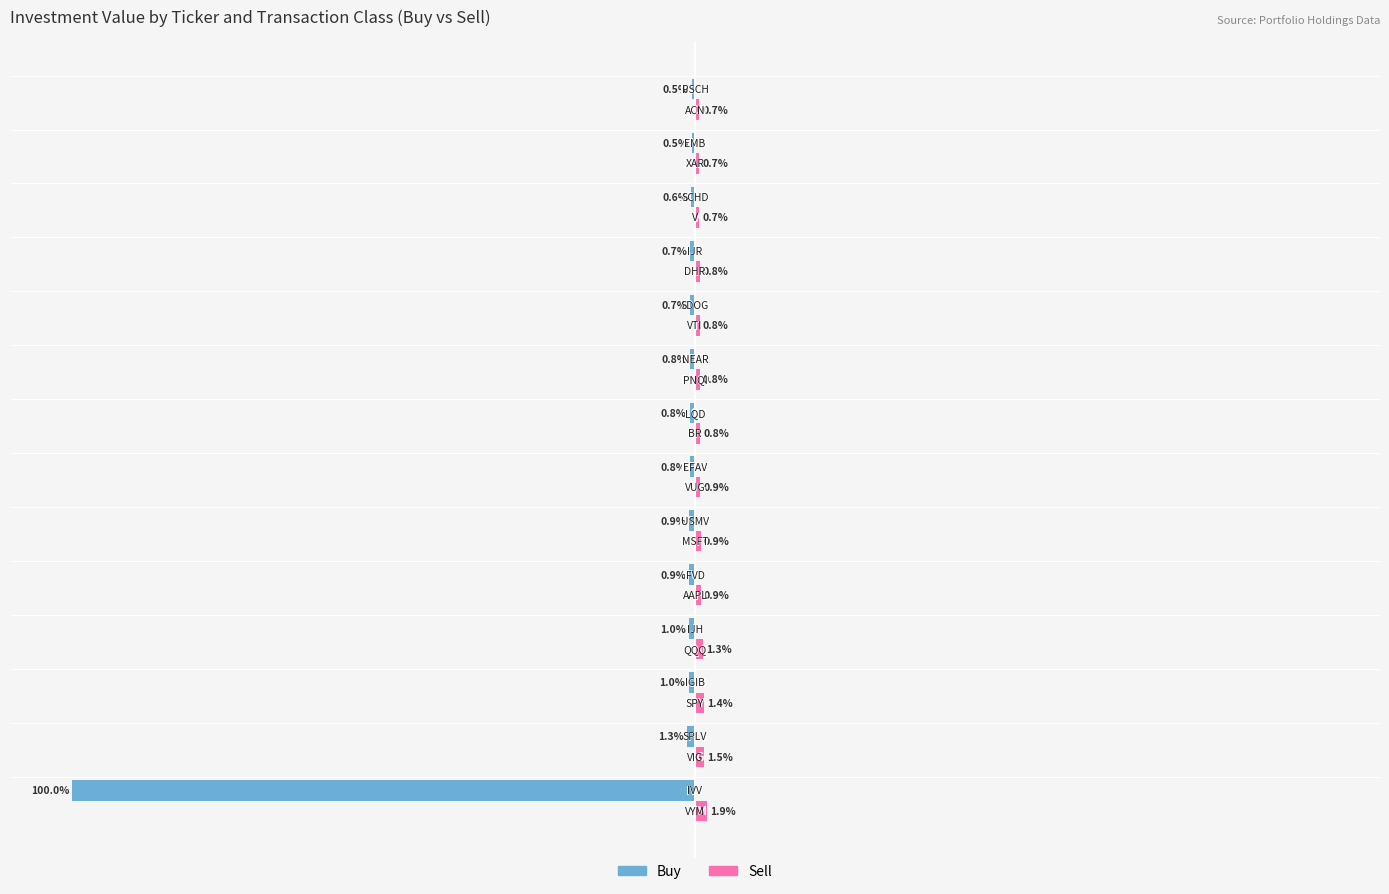

What is the minimum value for Sell?

0.7